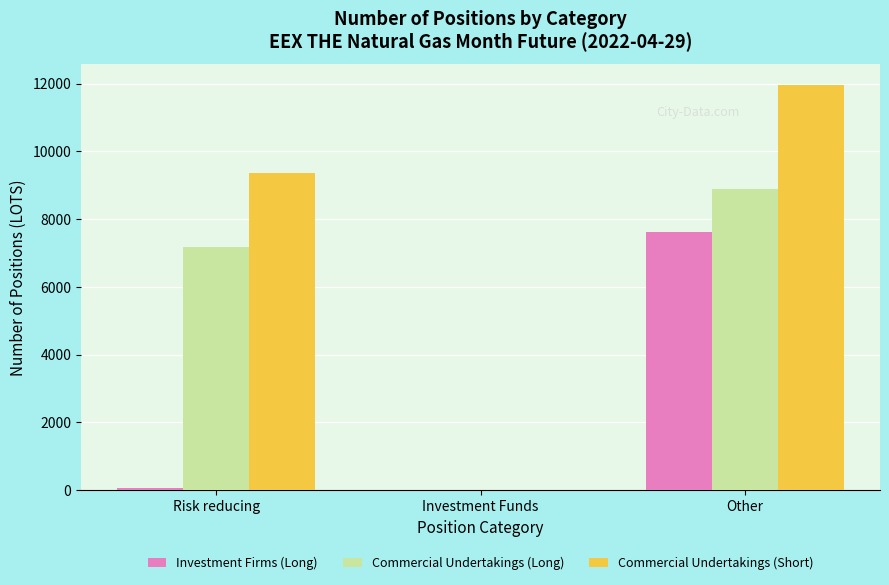

Which series changed the most between Investment Funds and Other?

Commercial Undertakings (Short)